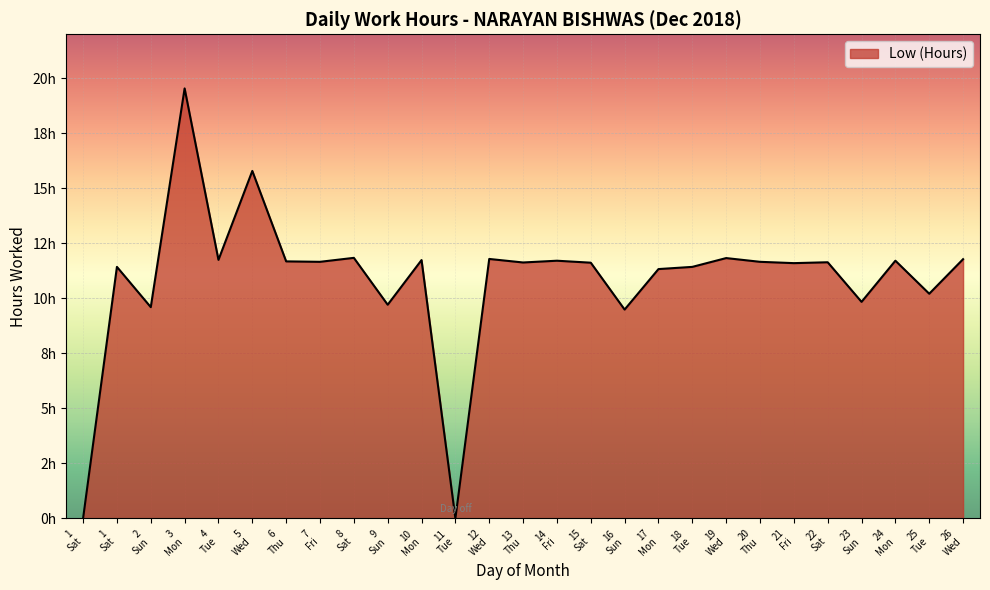

How many points are higher than both their immediate neighbors (excluding endpoints)?

10